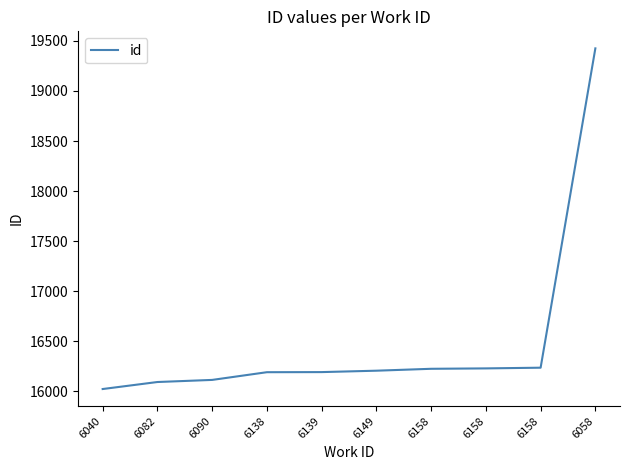

Is it true that the value at 6149 is 16207?

True